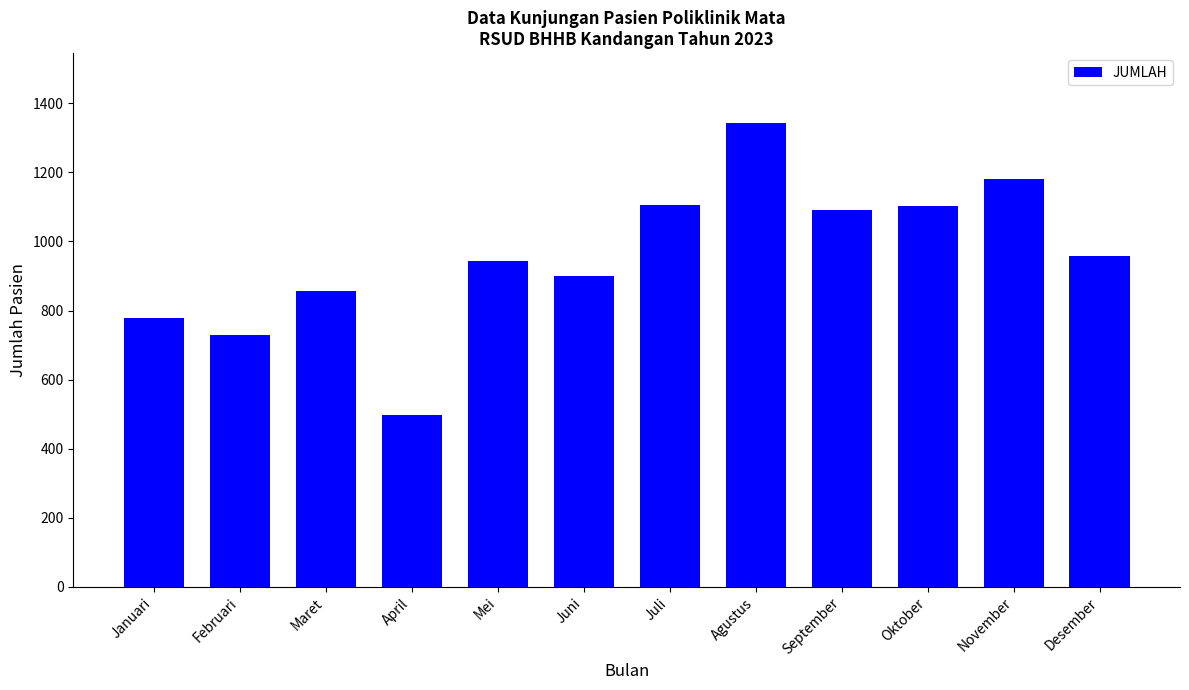

What is the minimum value shown in the chart?

498